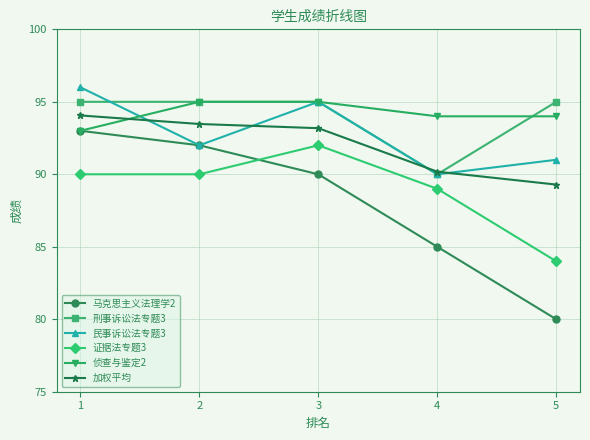

At which label is 民事诉讼法专题3 closest to 93?

2